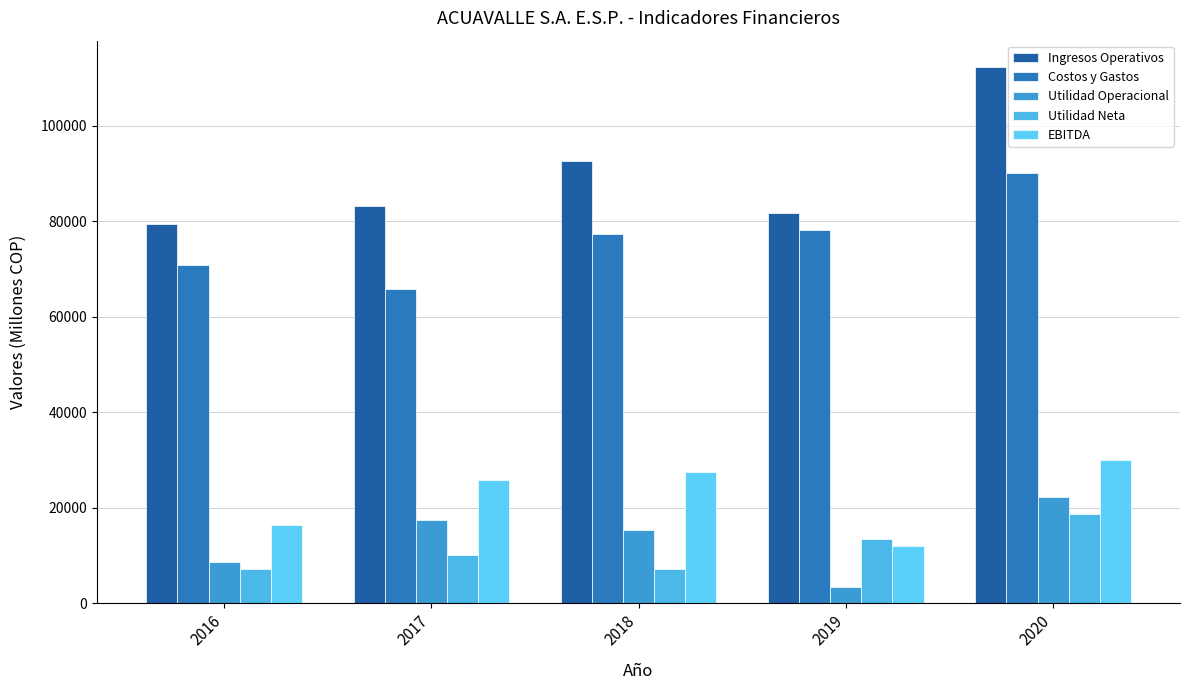

True or false: EBITDA has a value of 11934.0 at 2019.

True